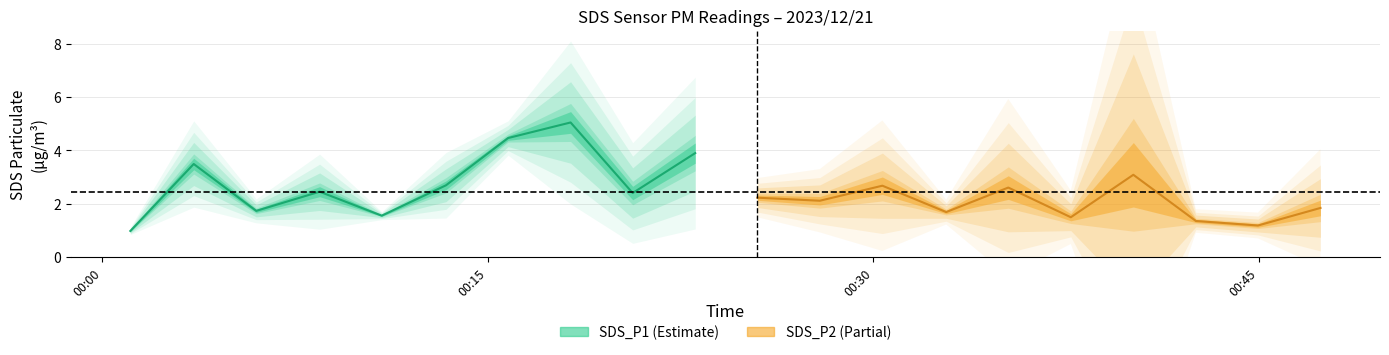

True or false: SDS_P2 and SDS_P1 cross at least once.

False